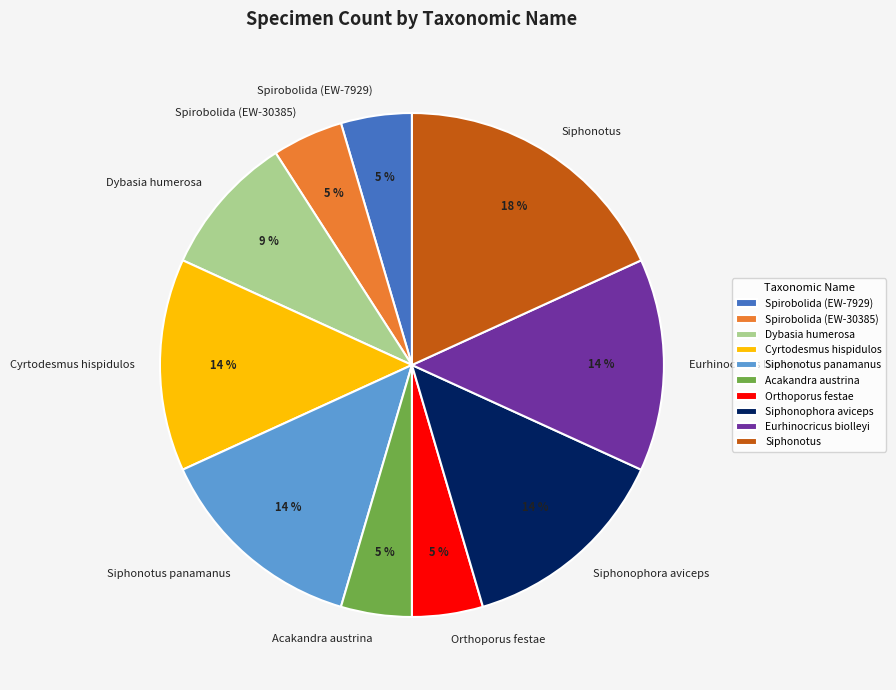

True or false: Siphonotus panamanus accounts for 4% of the total.

False